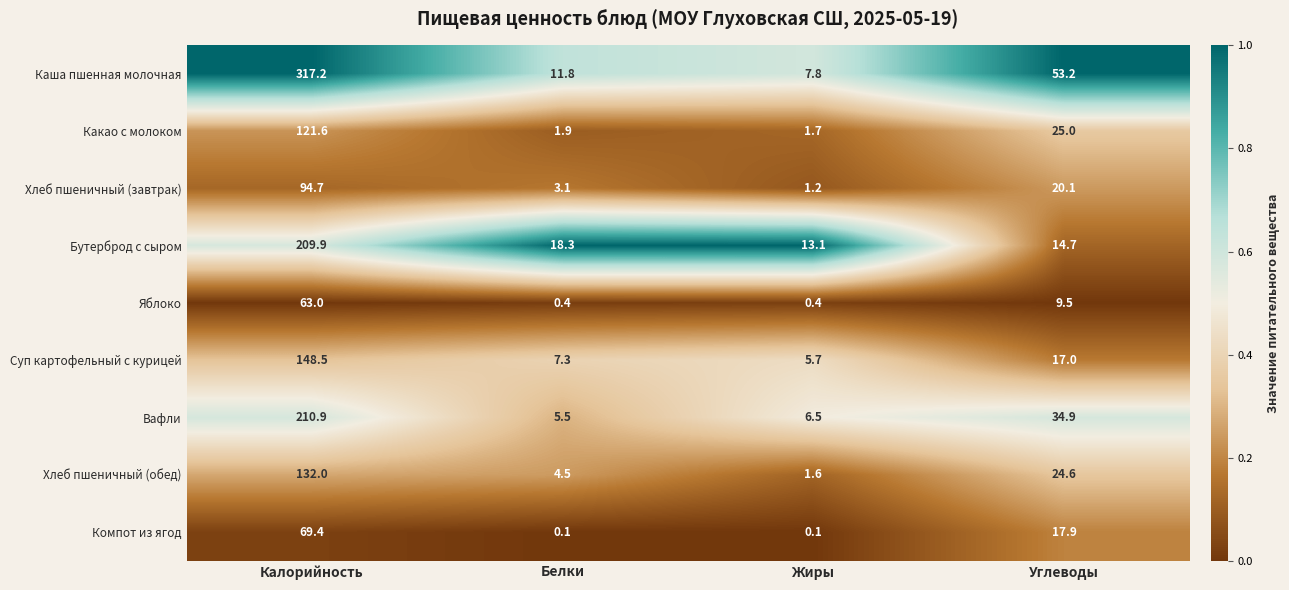

At which category does the chart reach its peak across all series?

Калорийность